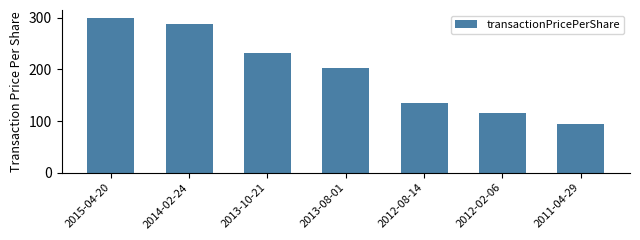

What is the approximate value at 2013-08-01?

202.6